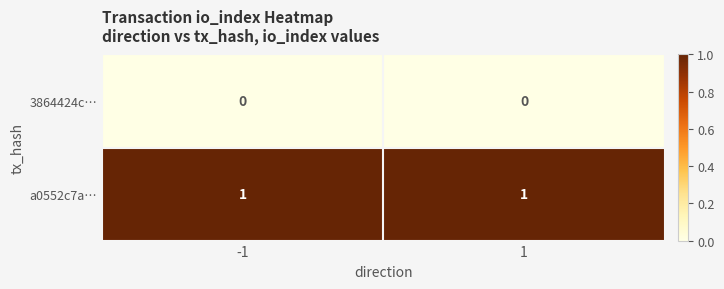

Rank the series by their maximum value, from highest to lowest.

a0552c7a…, 3864424c…